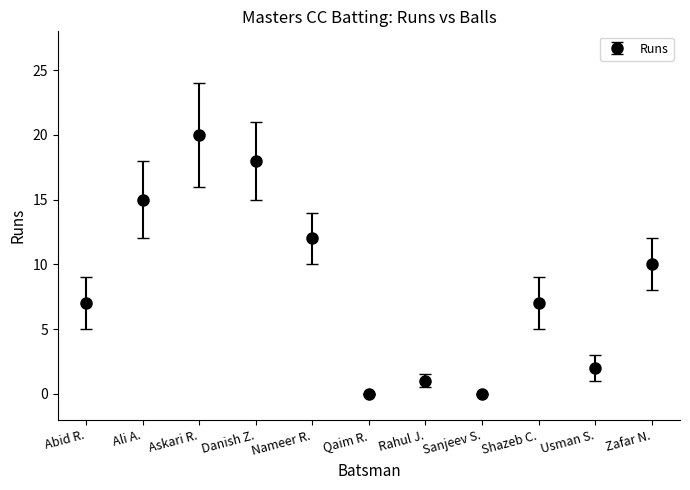

What position from the right is Sanjeev S.?

4